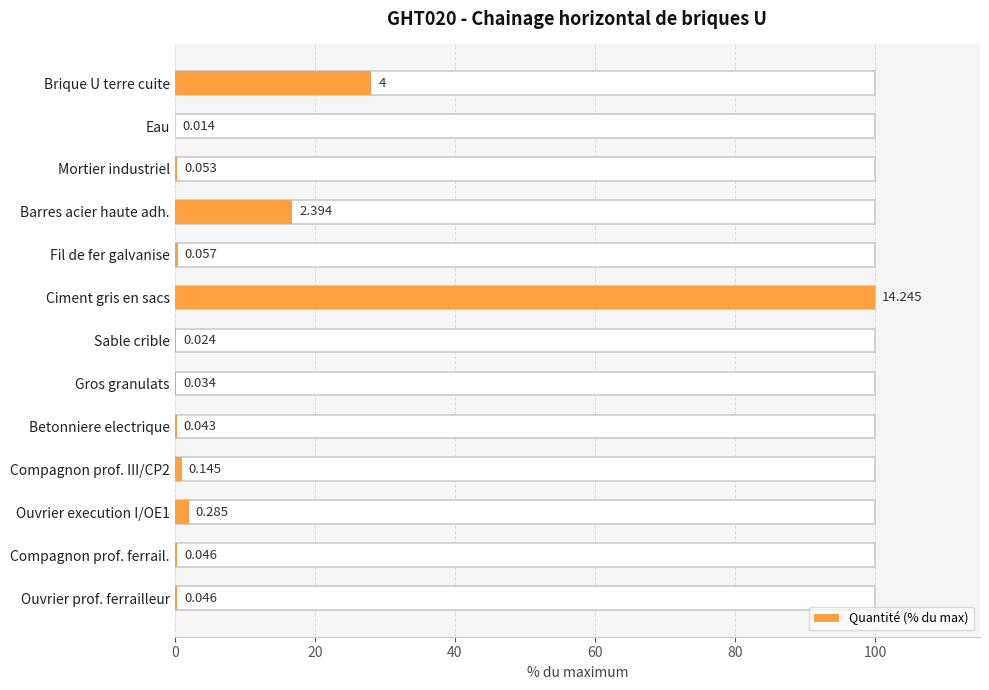

Reading left to right, transcribe all the data shown in this chart.

28.1	0.1	0.4	16.8	0.4	100.0	0.2	0.2	0.3	1.0	2.0	0.3	0.3